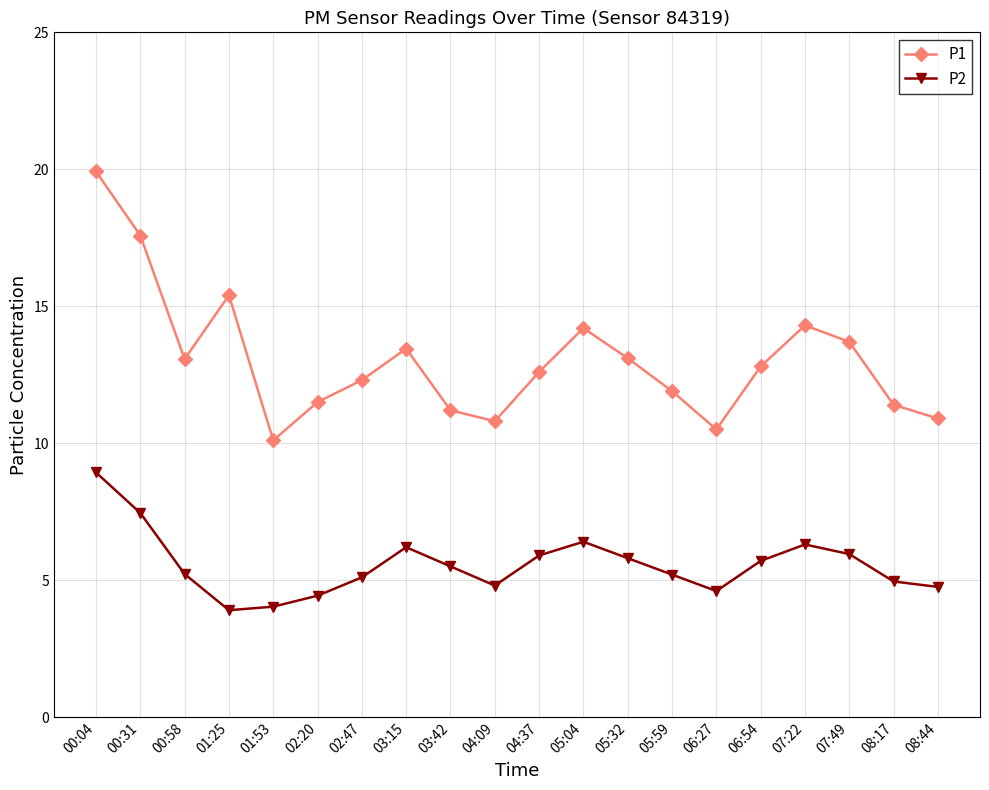

True or false: P2 has a value of 5.9 at 04:37.

True